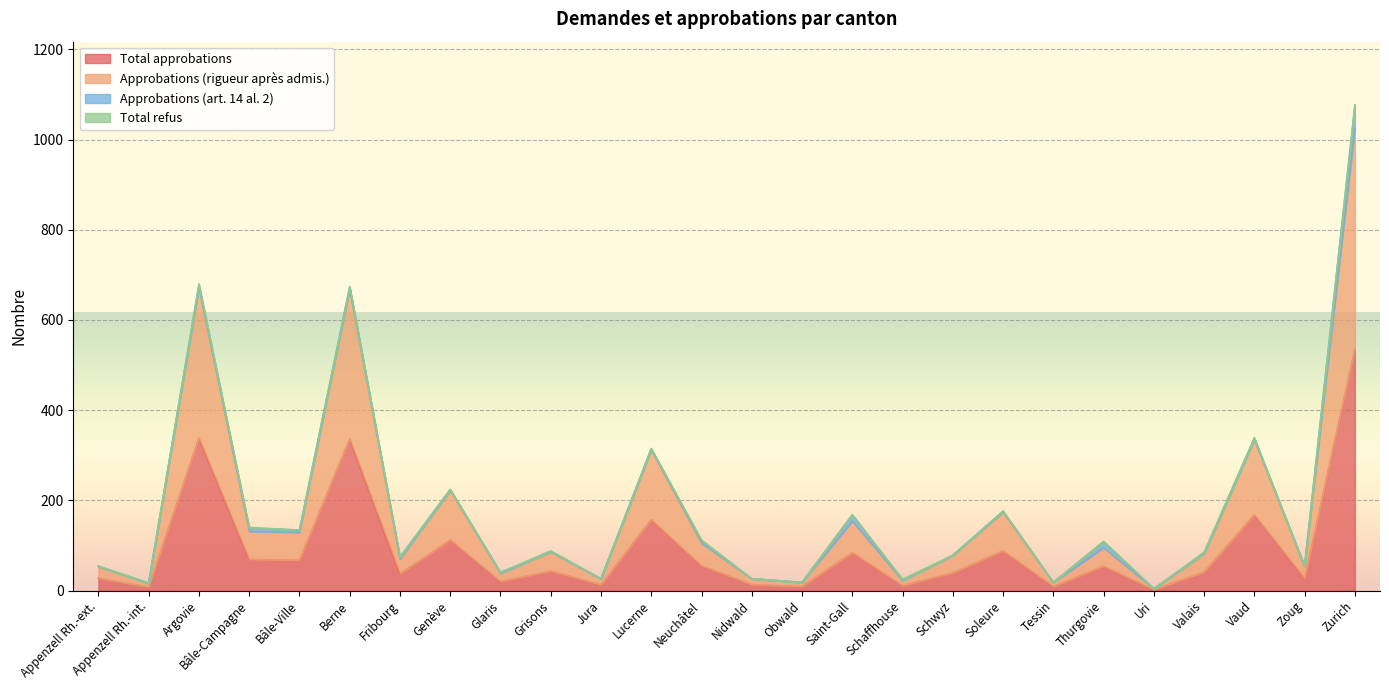

The value of Total approbations at Zurich is 143. True or false?

False